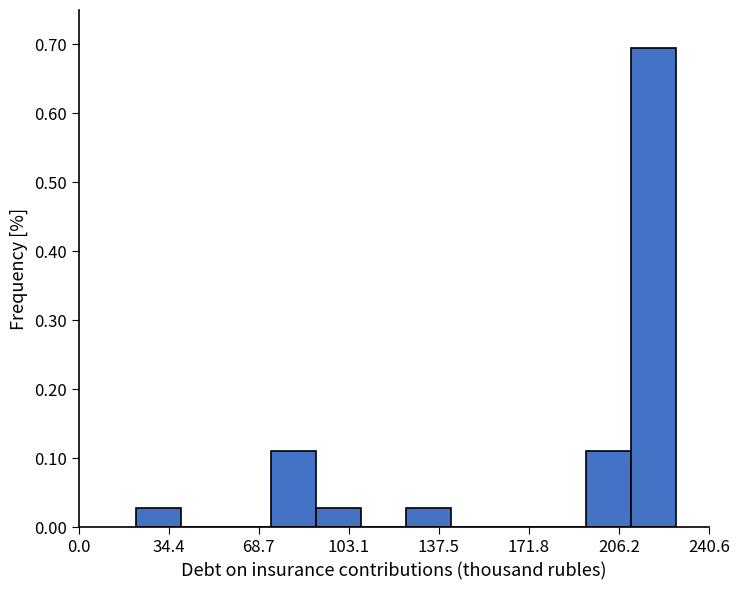

Read against the x-axis, roughly where is the centre of the tallest bar?

220